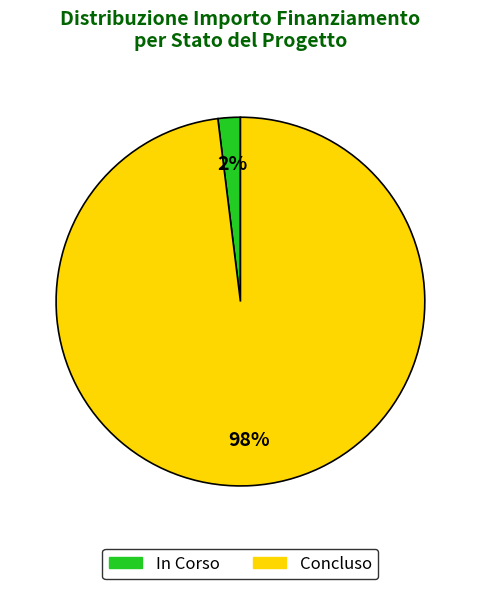

To the nearest percent, what portion does Concluso represent?

98%